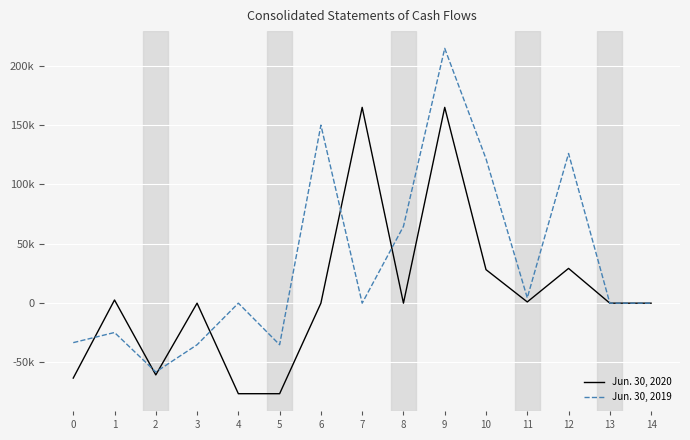

Does the chart have visible grid lines?

Yes